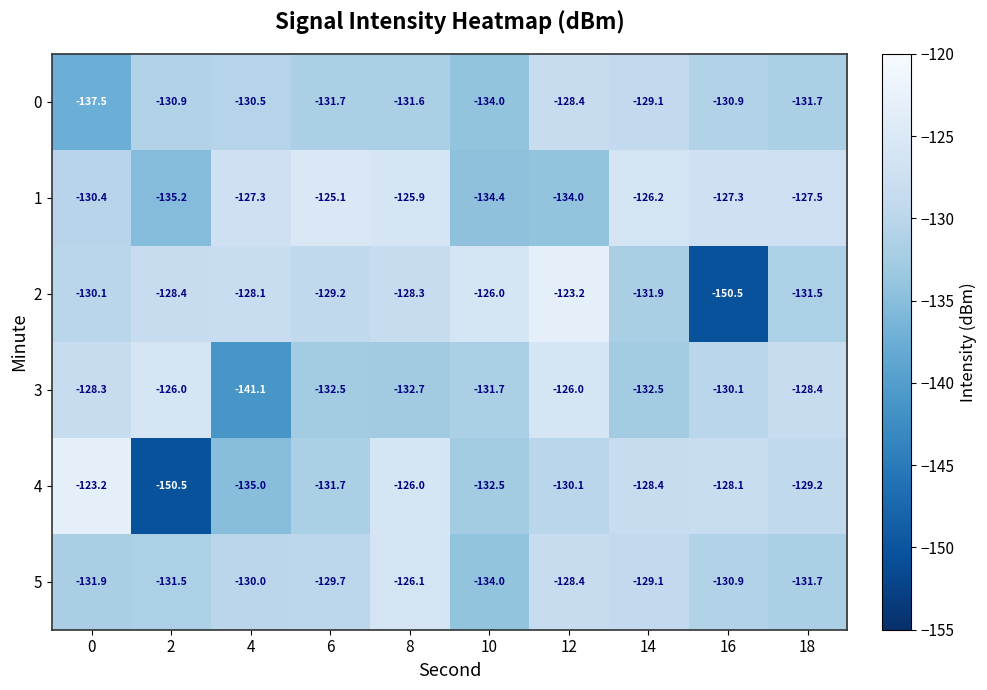

What is the difference between the highest and lowest values at 10?

8.4